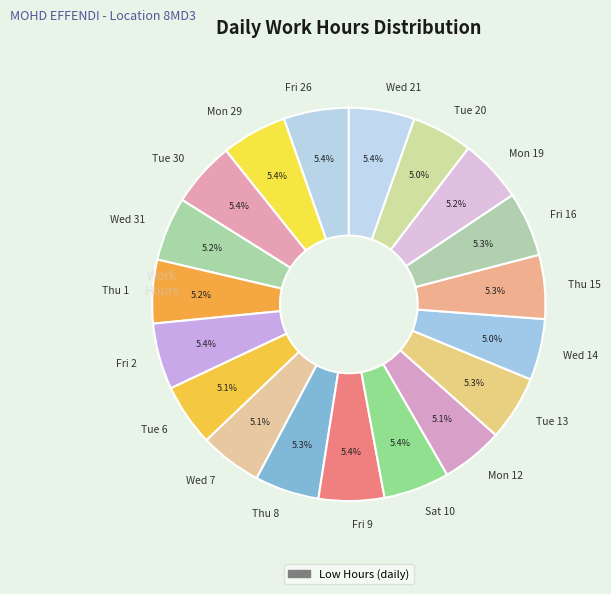

The Fri 16 slice represents 16% of the pie. True or false?

False